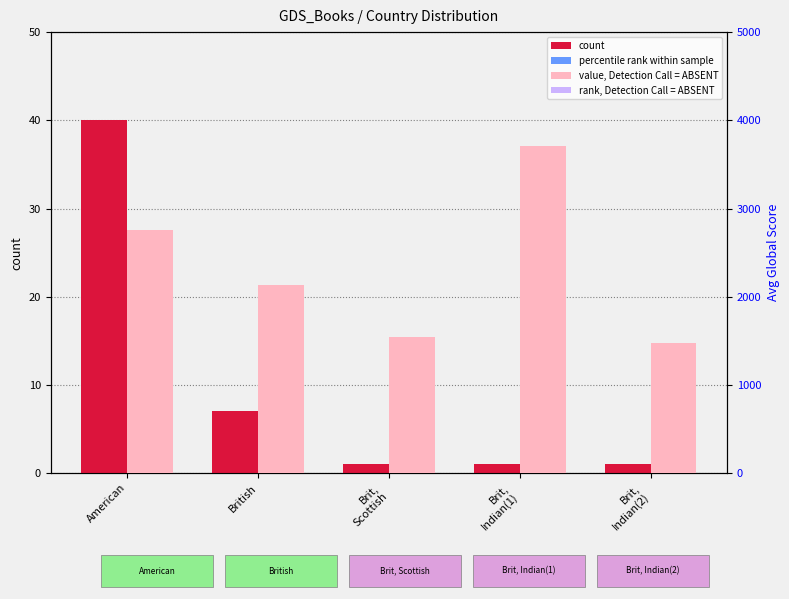

Which series has the largest range (max minus min)?

Avg Global Score